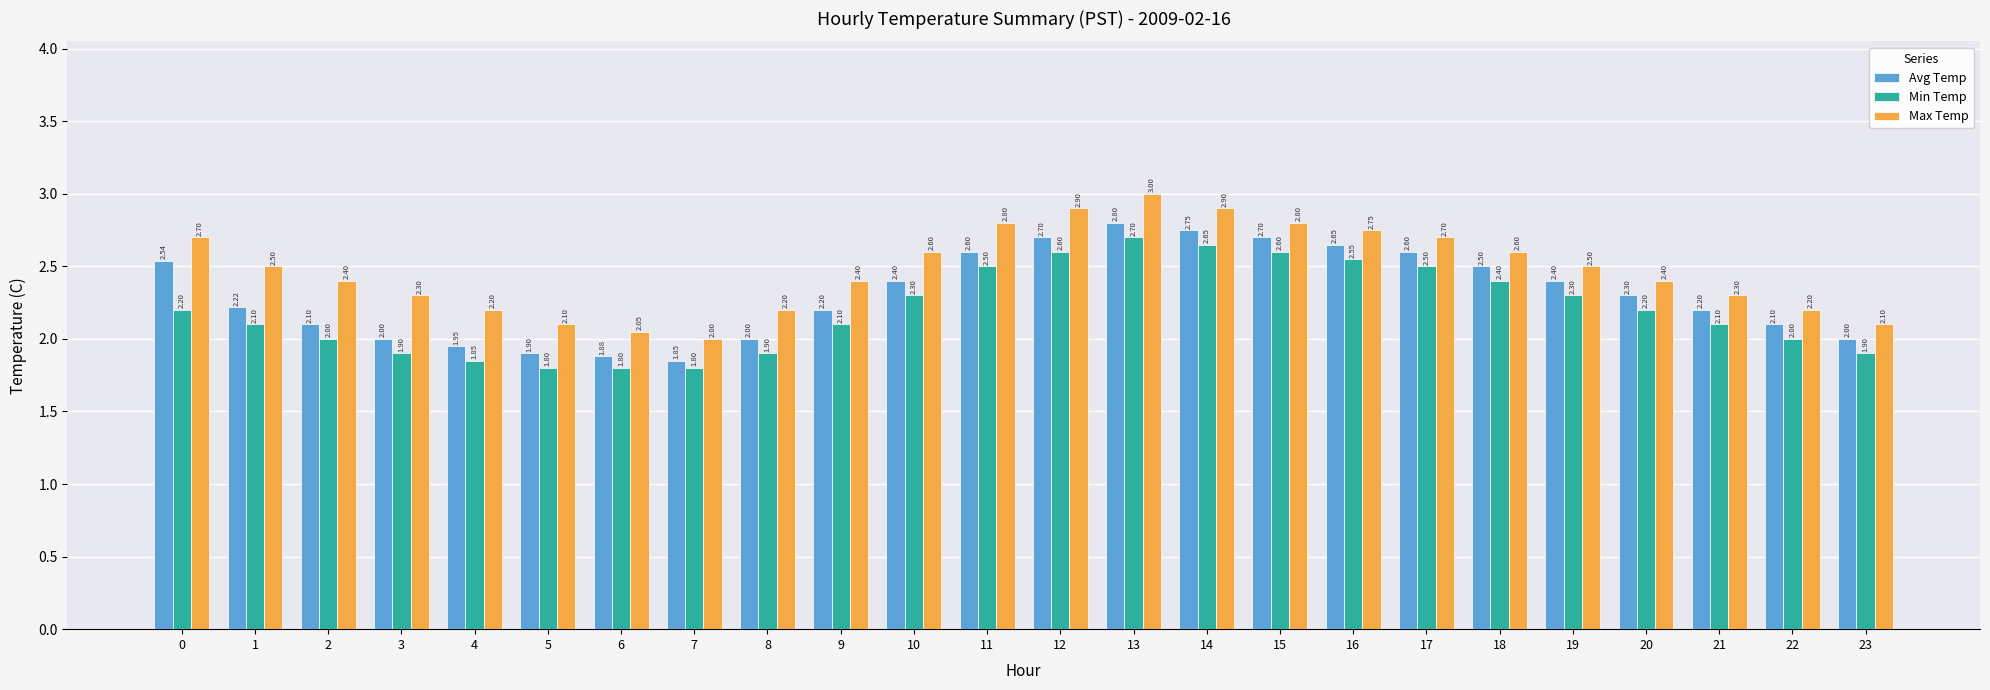

Is the value of Max Temp at 2 greater than the value of Min Temp at 22?

Yes